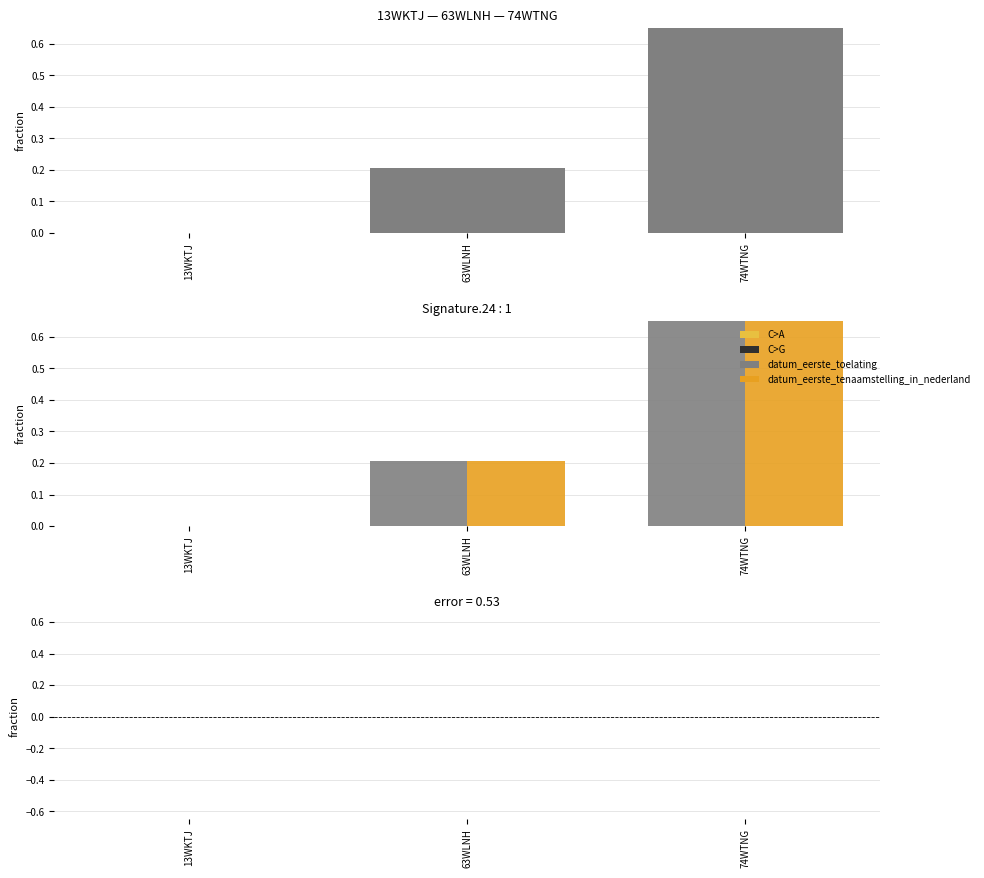

Which series has the largest total across all categories?

datum_eerste_toelating